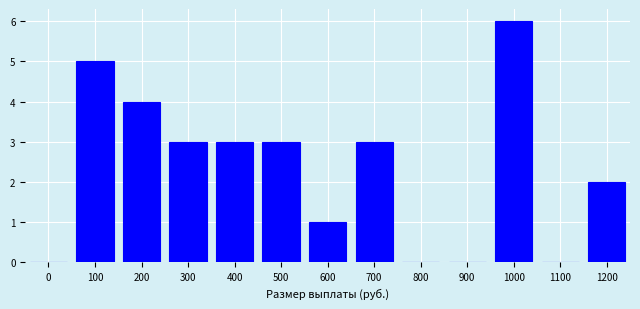

Reading right to left, extract all data points from this chart.

1200=2	1100=0	1000=6	900=0	800=0	700=3	600=1	500=3	400=3	300=3	200=4	100=5	0=0